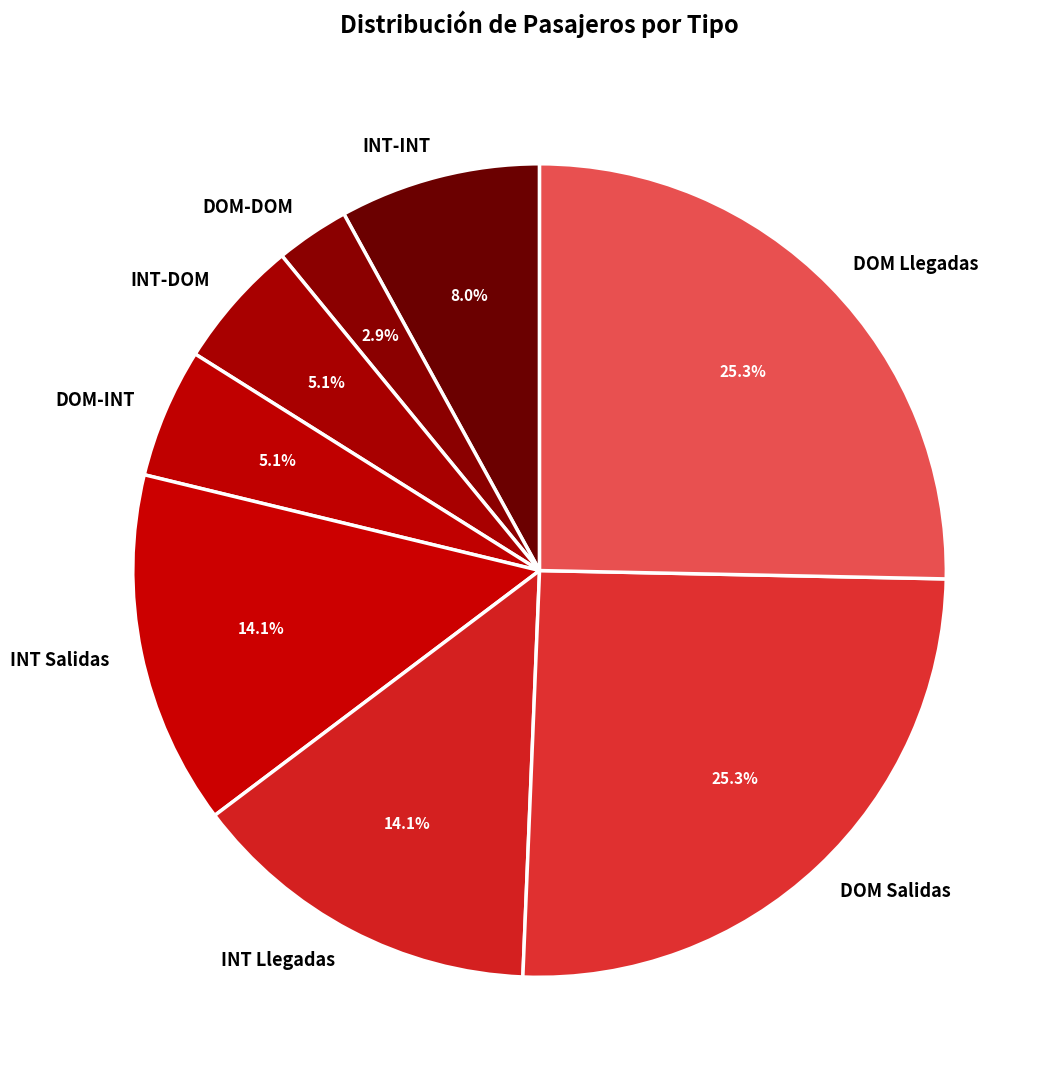

What percentage is the DOM Llegadas slice, to the nearest percent?

25%